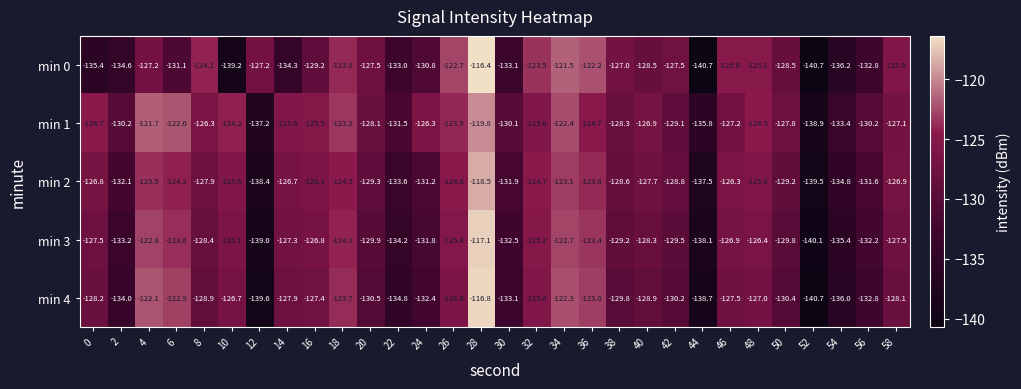

Which category has the highest value in the min 0 series?

28